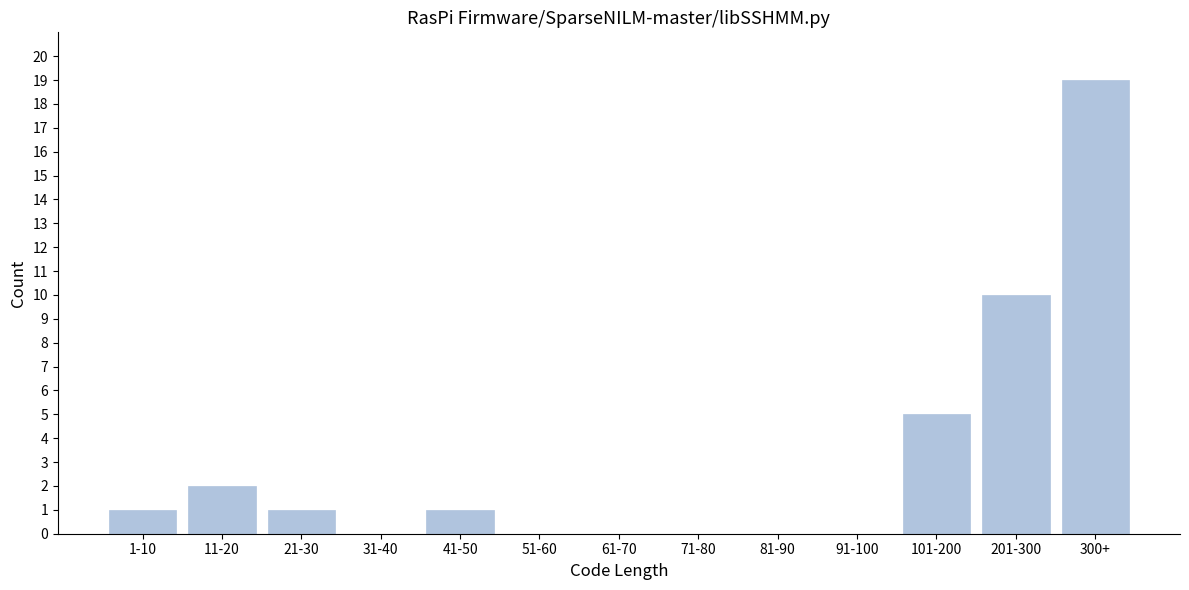

Reading left to right, what are all the values shown in this chart?

1-10=1	11-20=2	21-30=1	31-40=0	41-50=1	51-60=0	61-70=0	71-80=0	81-90=0	91-100=0	101-200=5	201-300=10	300+=19